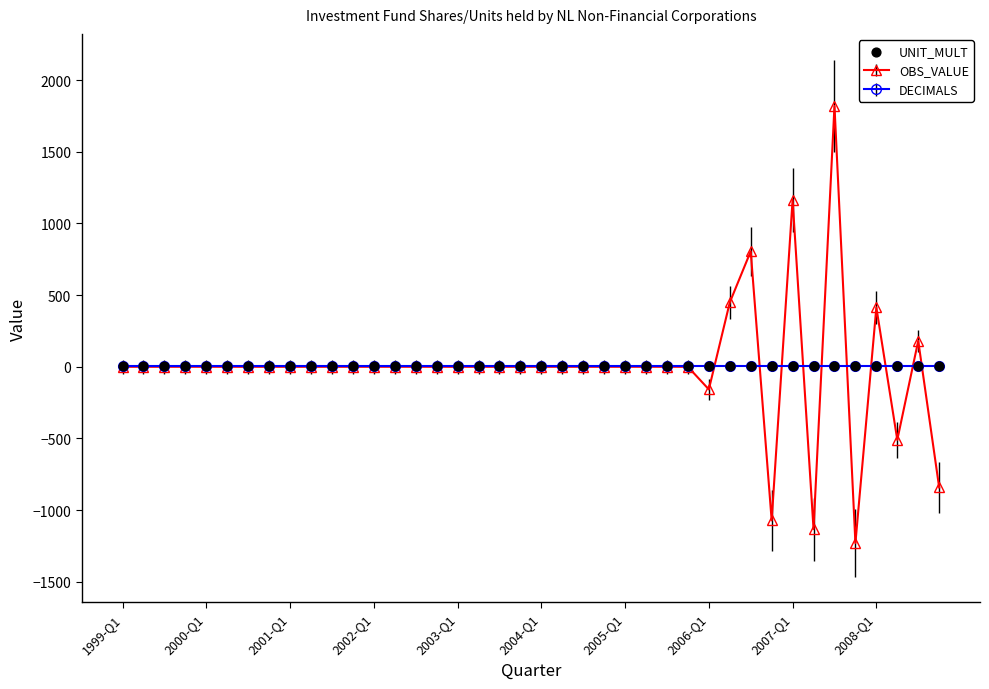

Which series contains the lowest Y value?

OBS_VALUE